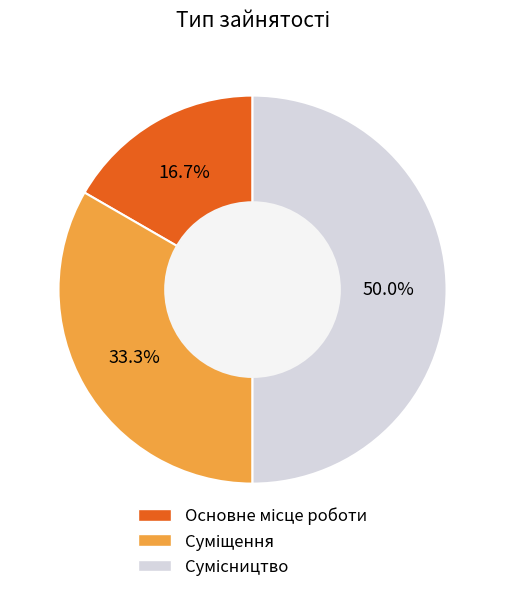

Which has a higher value, Основне місце роботи or Суміщення?

Суміщення